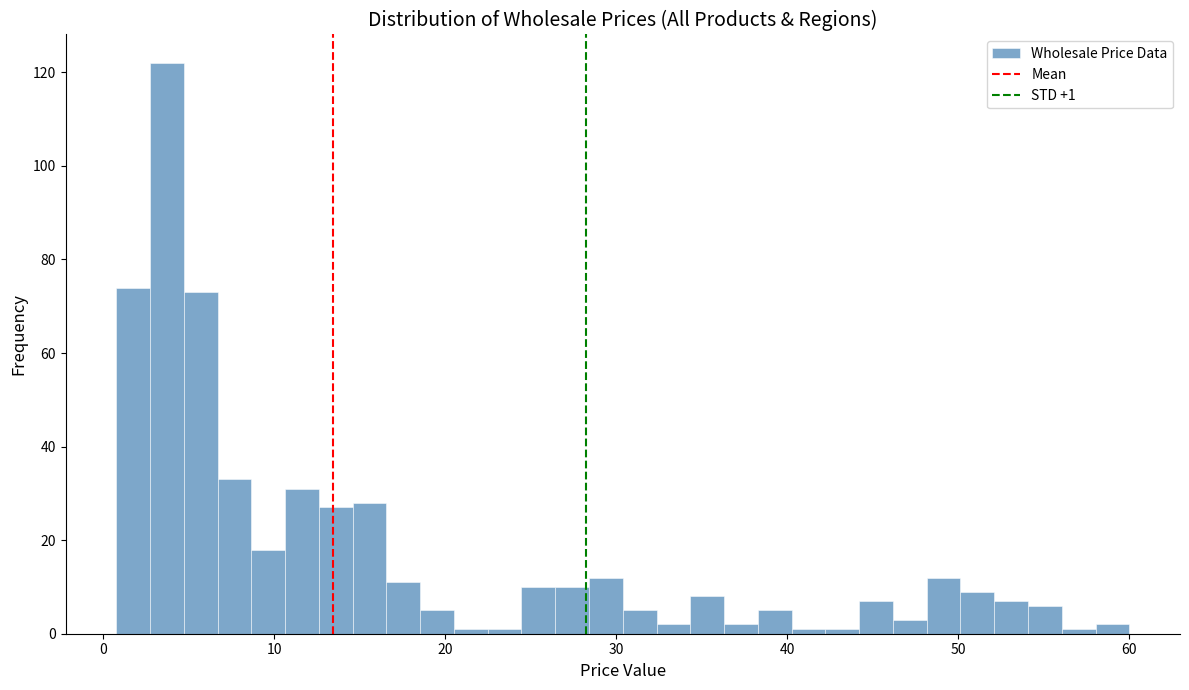

Read against the x-axis, roughly where is the centre of the tallest bar?

4